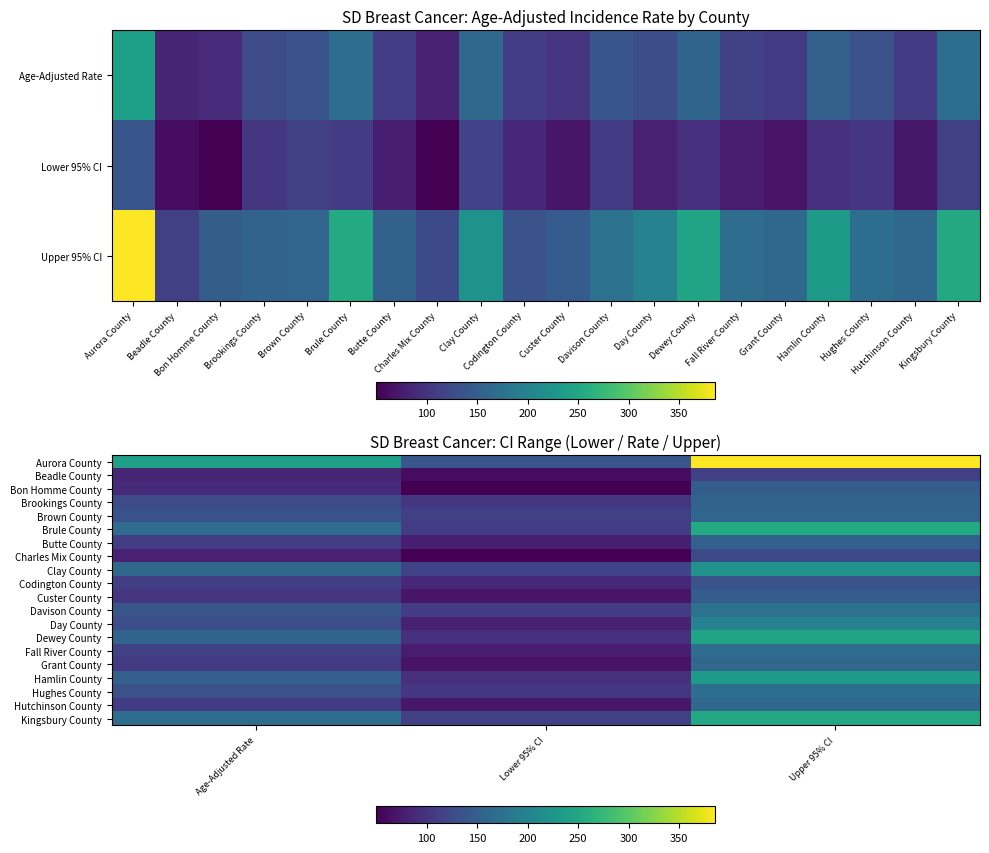

Between Age-Adjusted Rate and Lower 95% CI, which series saw the biggest shift?

Aurora County